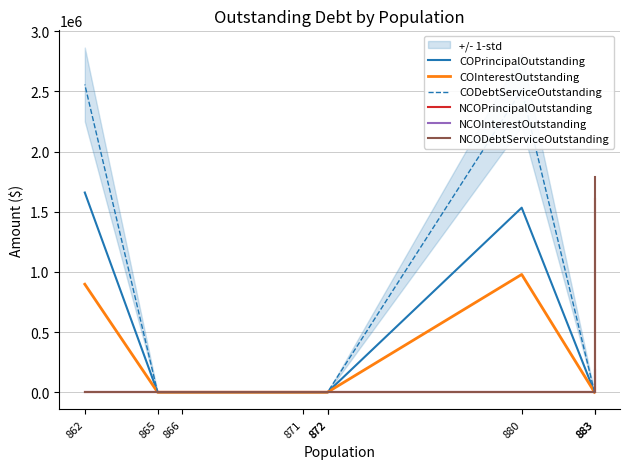

Which category has the lowest value in the COInterestOutstanding series?

883